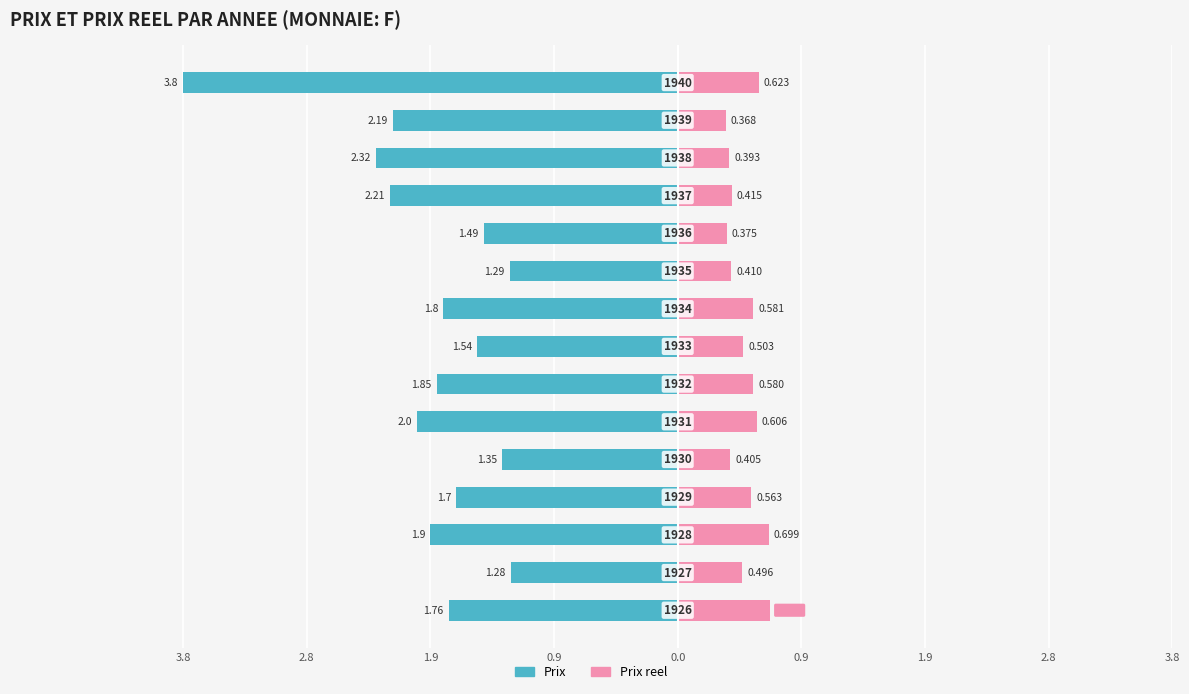

True or false: Prix has a value of -3.8 at 14.

True